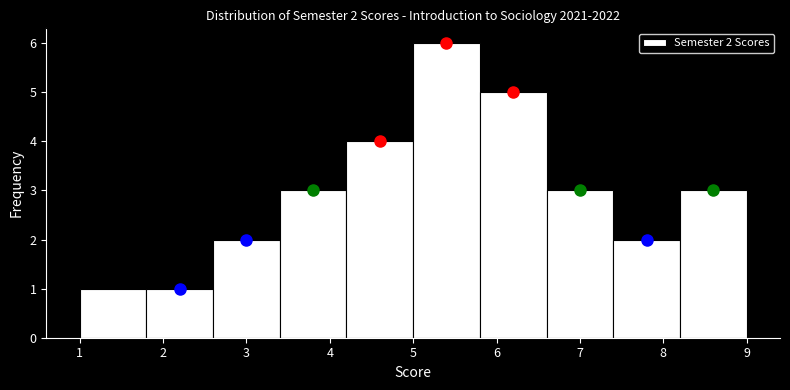

Over which range of the x-axis is the bar tallest?

5.0 to 5.8